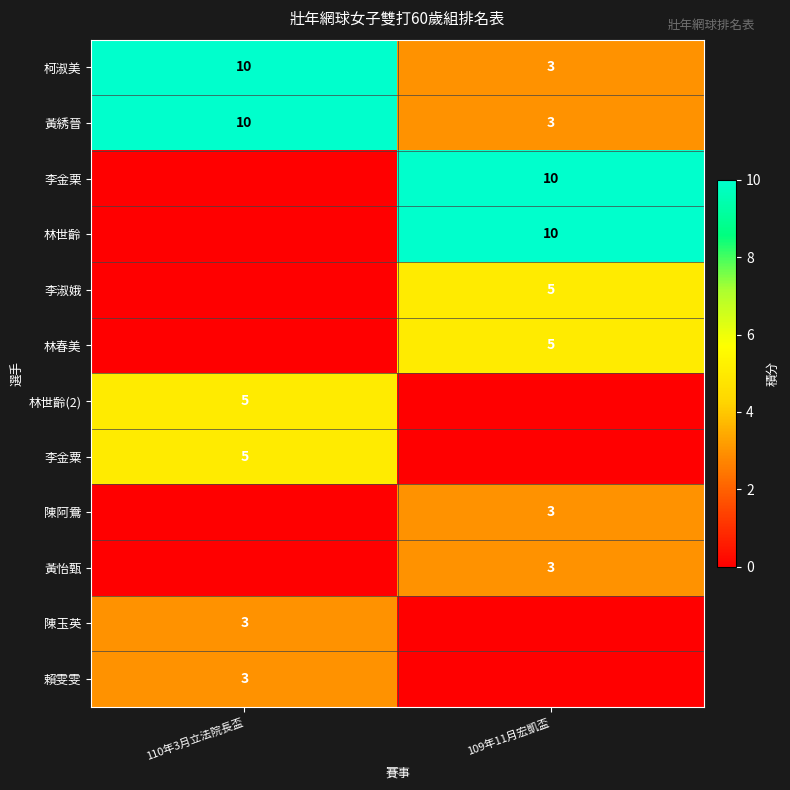

The 李淑娥 series shows 9 at 109年11月宏凱盃. True or false?

False